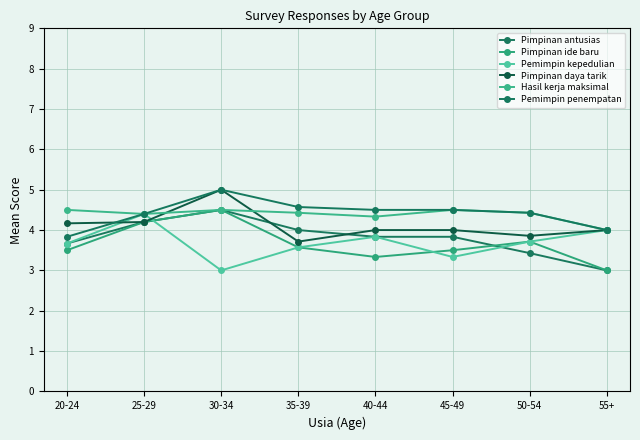

Which category has the lowest value across all series?

55+